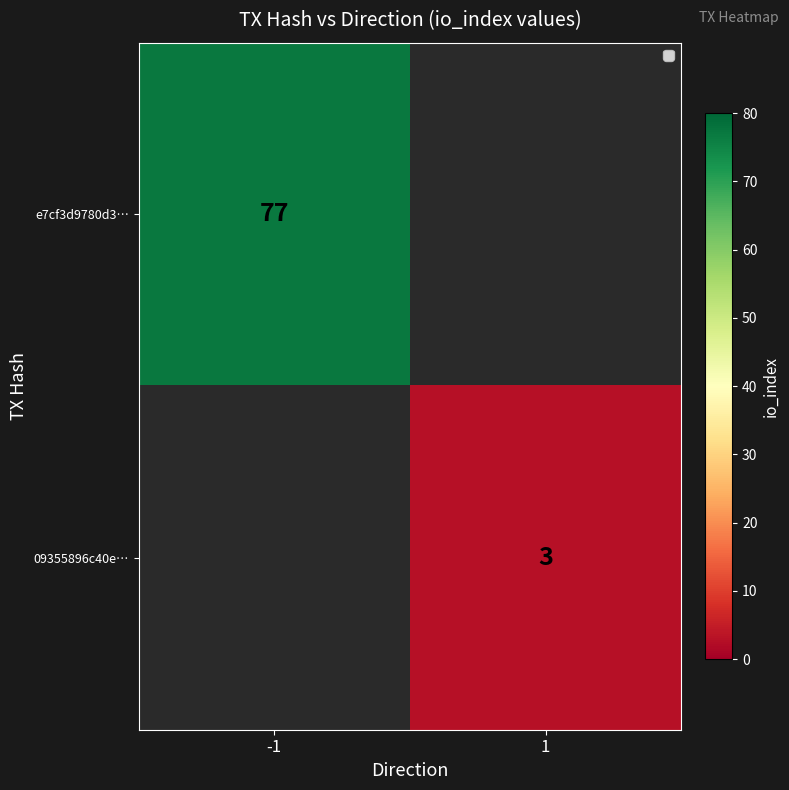

How many distinct data groups are displayed?

2